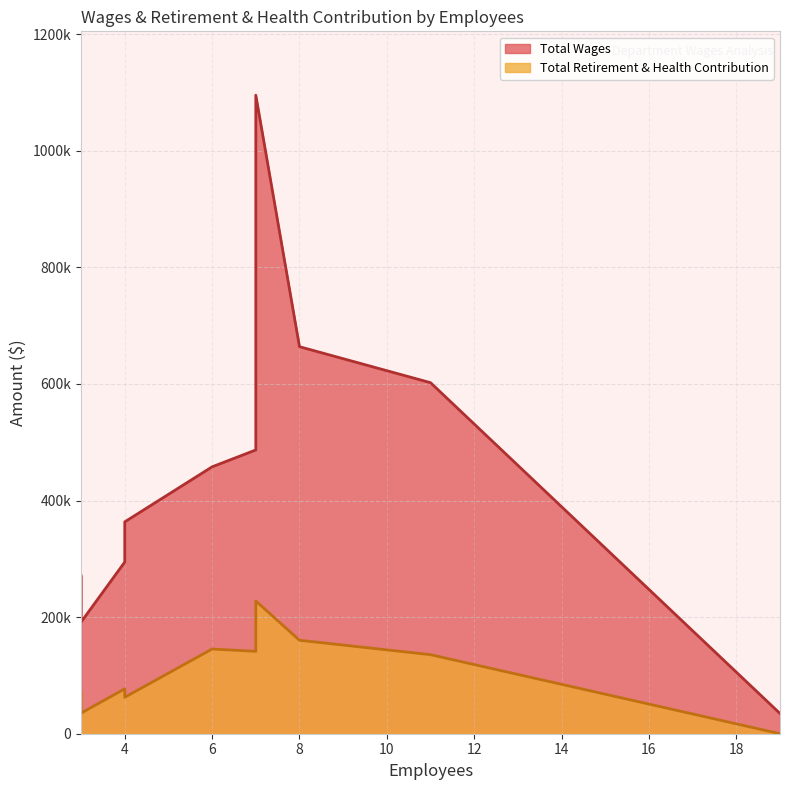

What is the sum of all Total Wages values?

4460688